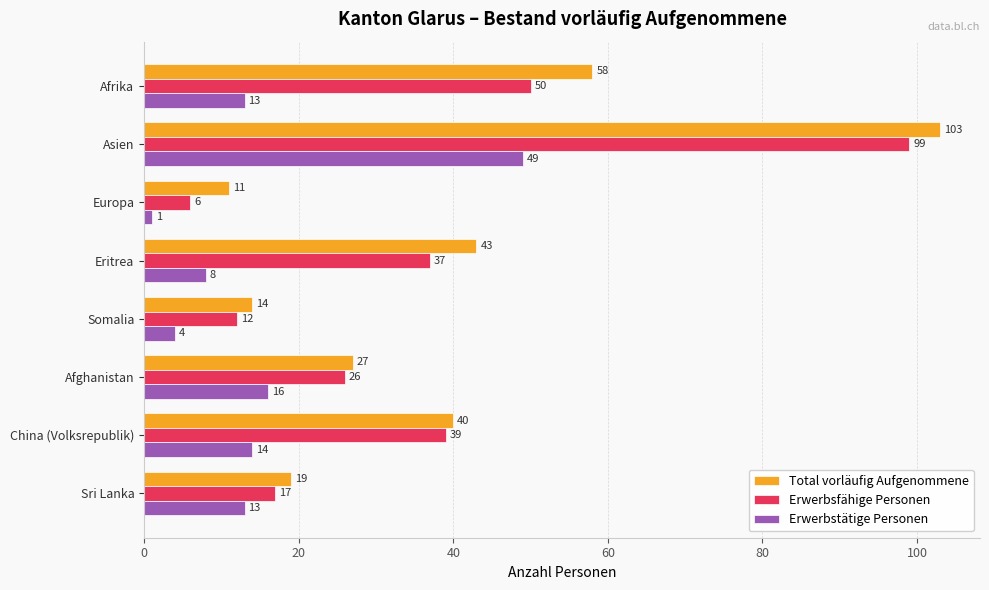

Rank the categories by Erwerbsfähige Personen value from highest to lowest.

Asien, Afrika, China (Volksrepublik), Eritrea, Afghanistan, Sri Lanka, Somalia, Europa